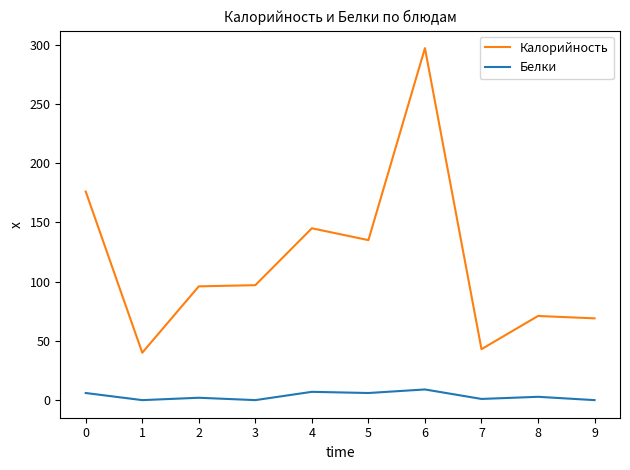

Which series has the largest range (max minus min)?

Калорийность